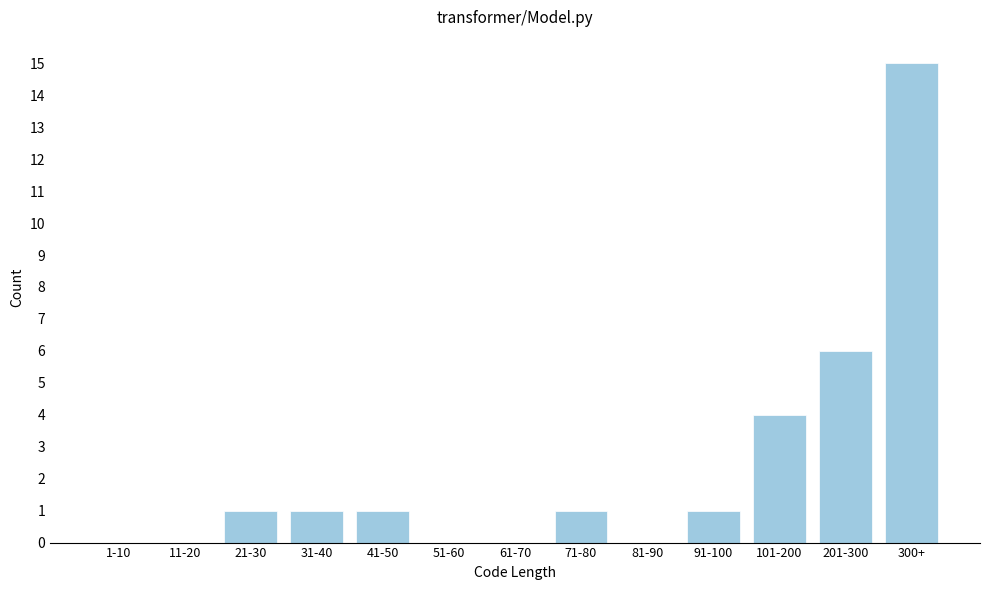

Reading right to left, transcribe all the data shown in this chart.

300+=15	201-300=6	101-200=4	91-100=1	81-90=0	71-80=1	61-70=0	51-60=0	41-50=1	31-40=1	21-30=1	11-20=0	1-10=0